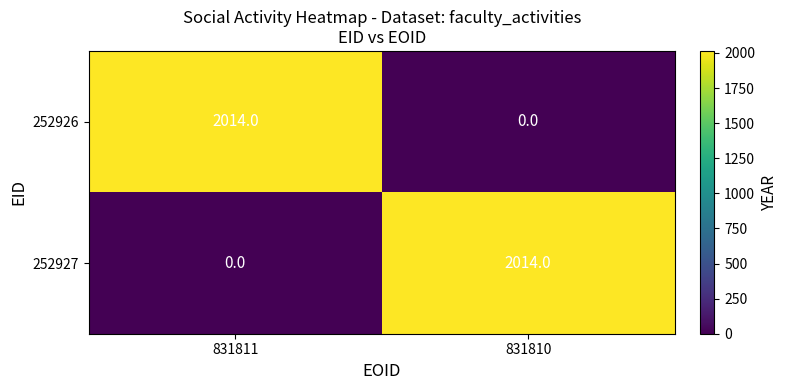

Reading left to right, extract all data points from this chart.

252926: 2014	0
252927: 0	2014